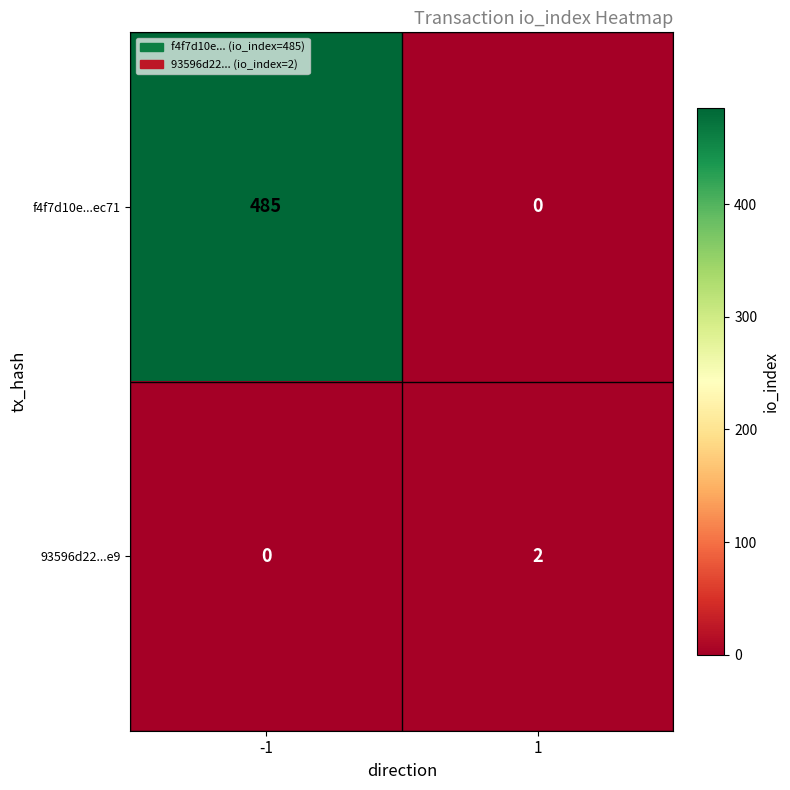

Between -1 and 1, which series saw the biggest shift?

f4f7d10e...ec71